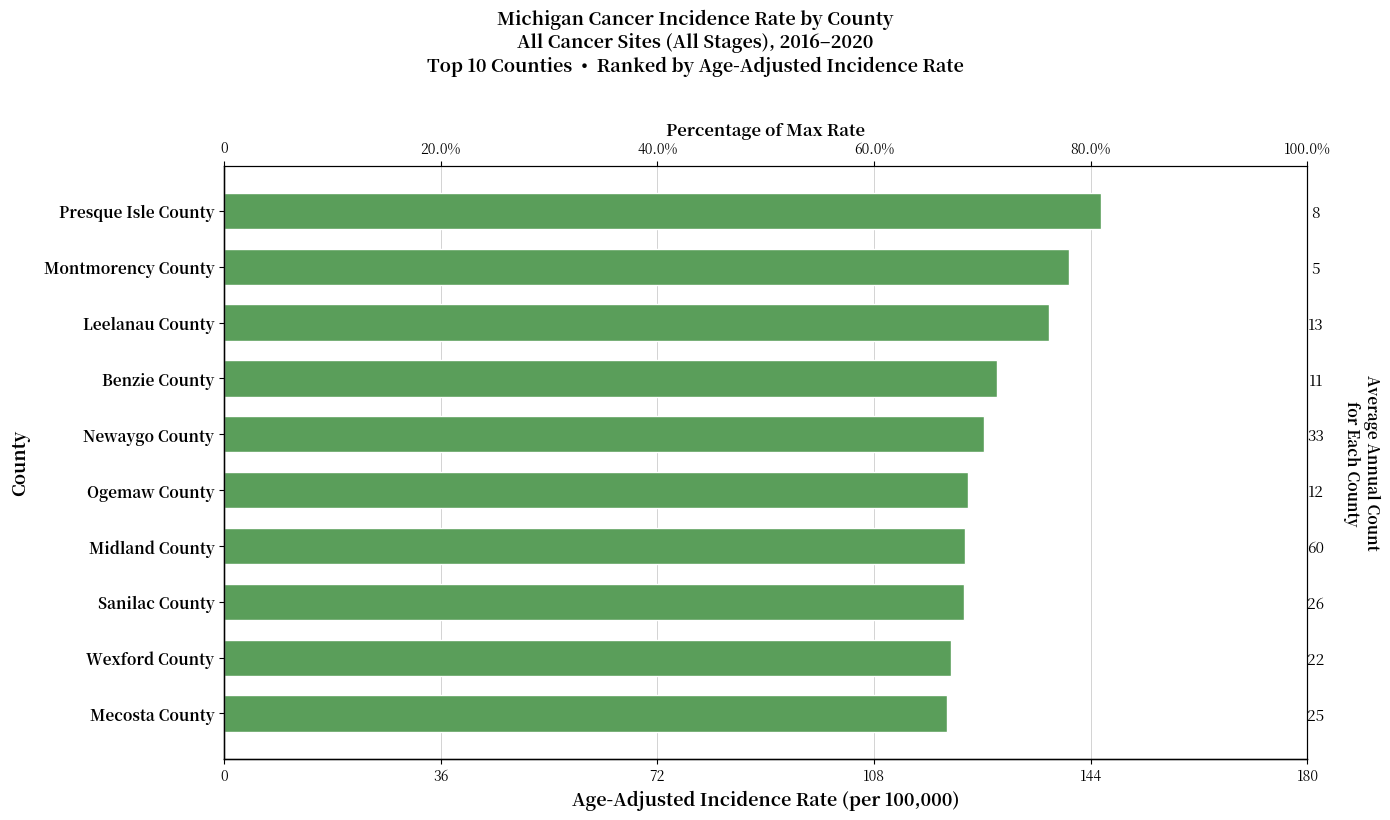

The chart shows a value of 201.7 at Ogemaw County. True or false?

False